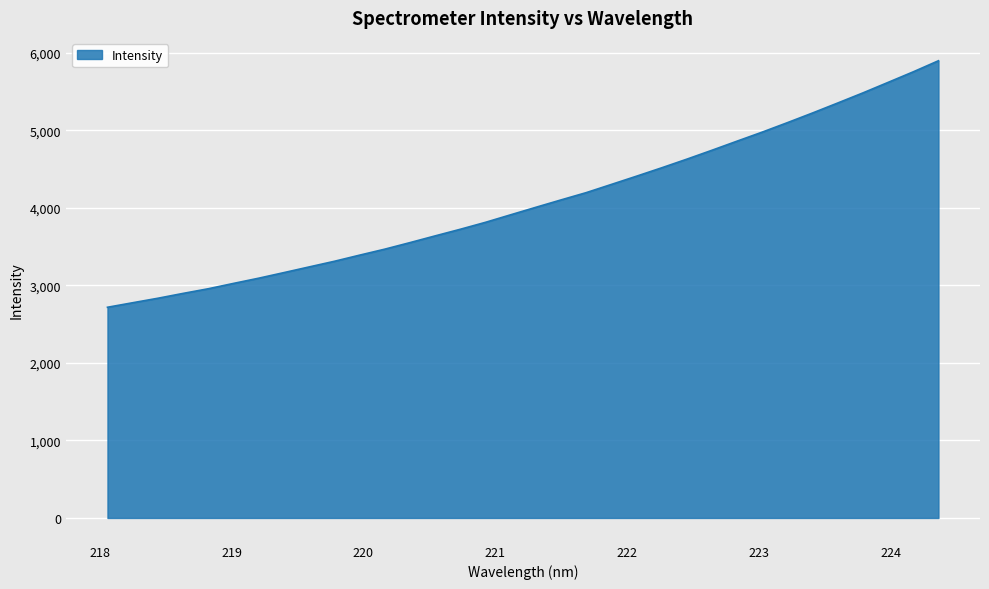

What is the difference between the second highest and second lowest values?

2979.0